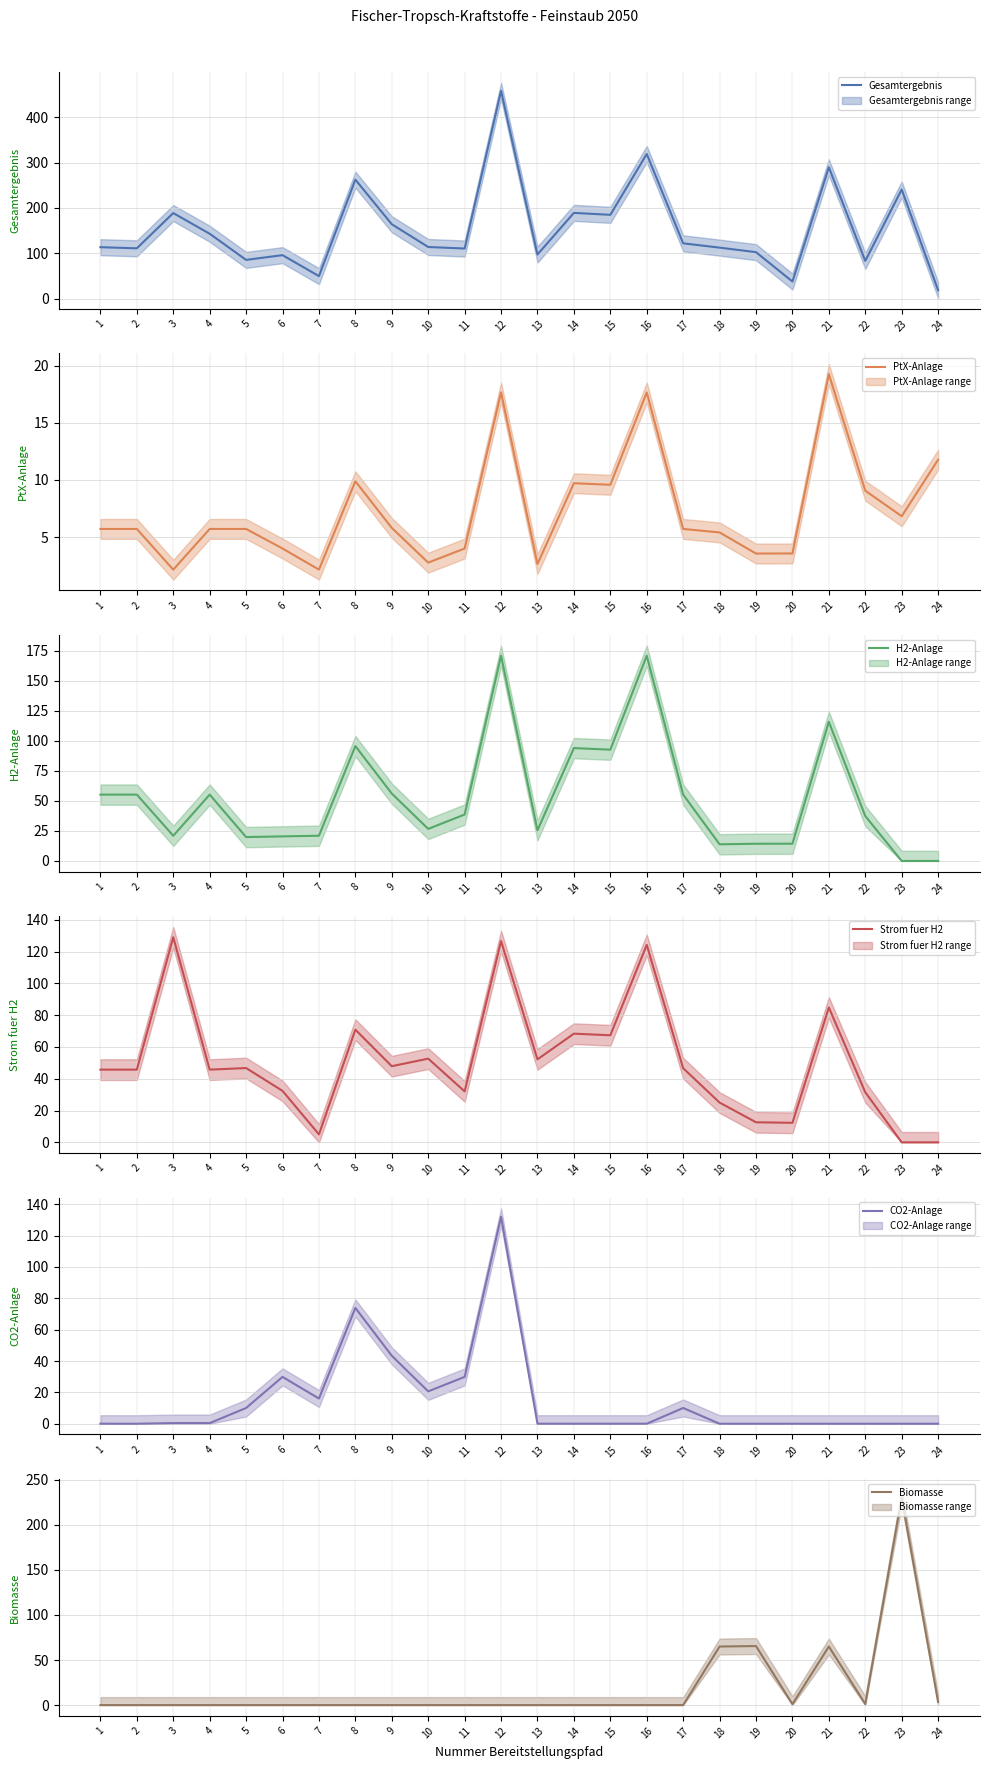

Rank the categories by CO2-Anlage mean value from lowest to highest.

2, 18, 19, 20, 21, 22, 23, 24, 1, 16, 15, 13, 14, 3, 4, 17, 5, 7, 10, 6, 11, 9, 8, 12